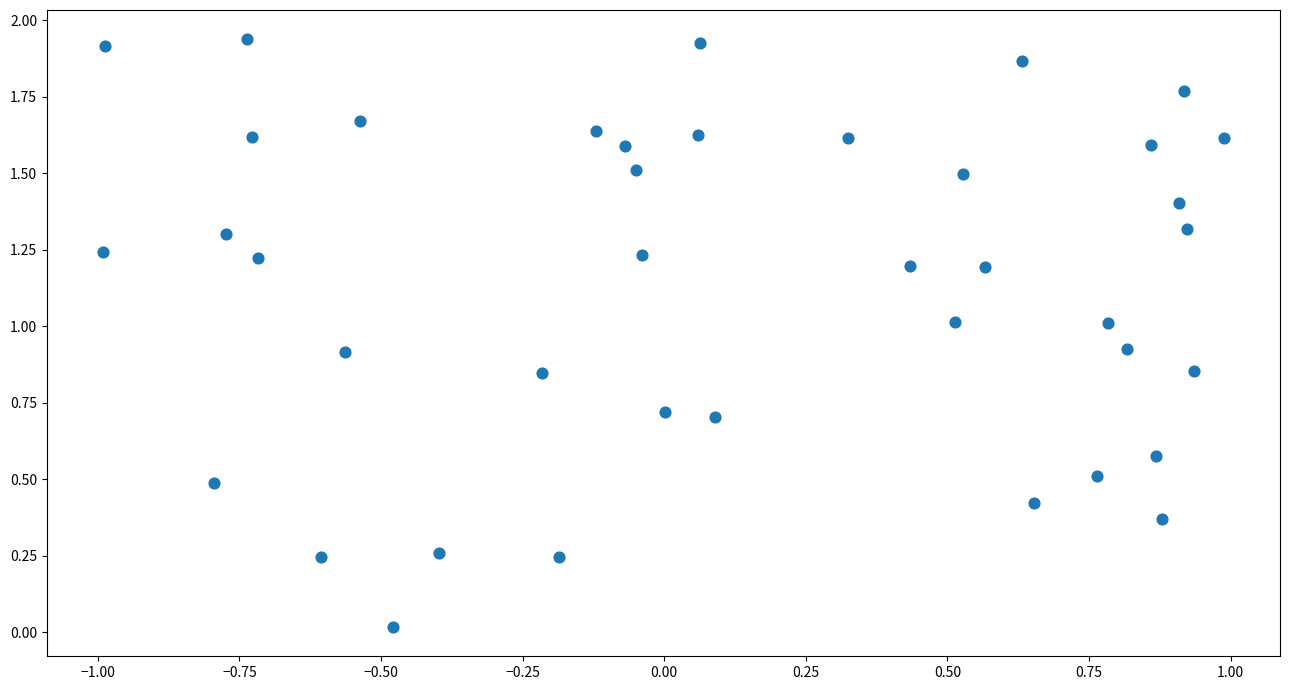

What is the range of X values (max minus min)?

2.0